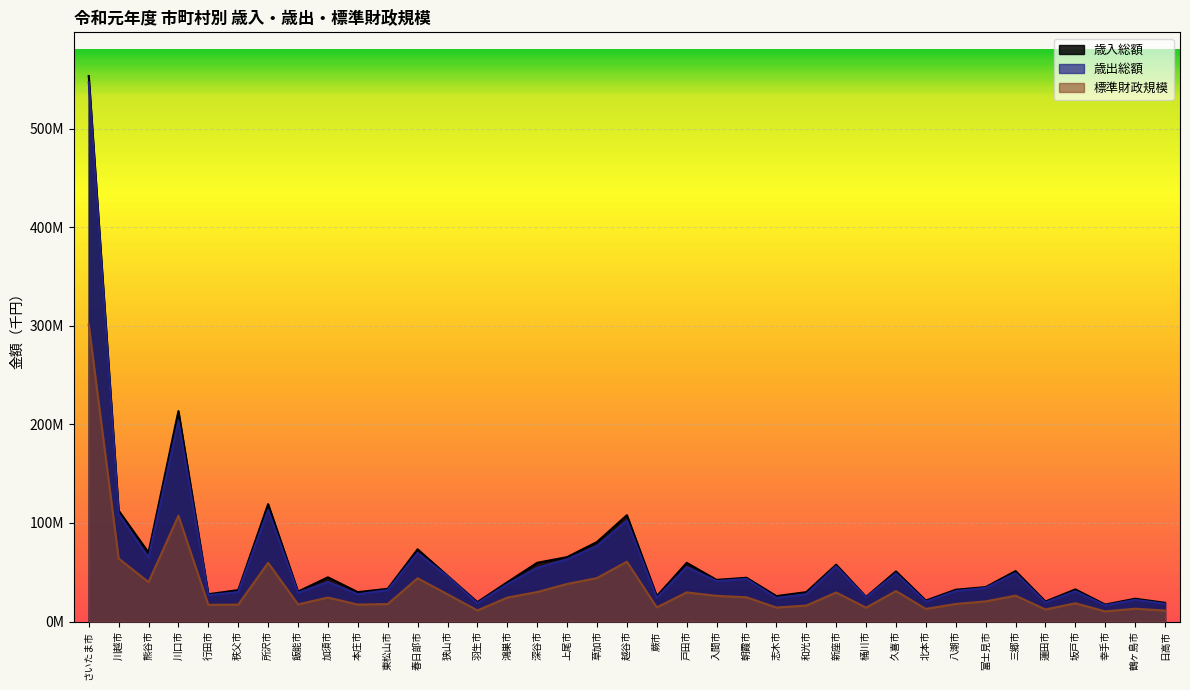

What is the total value across all series at 和光市?

73783487